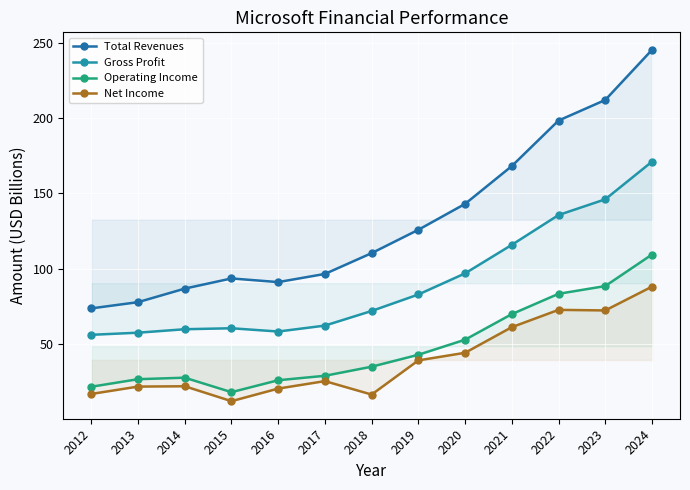

Which has a higher value, 2022 or 2012?

2022